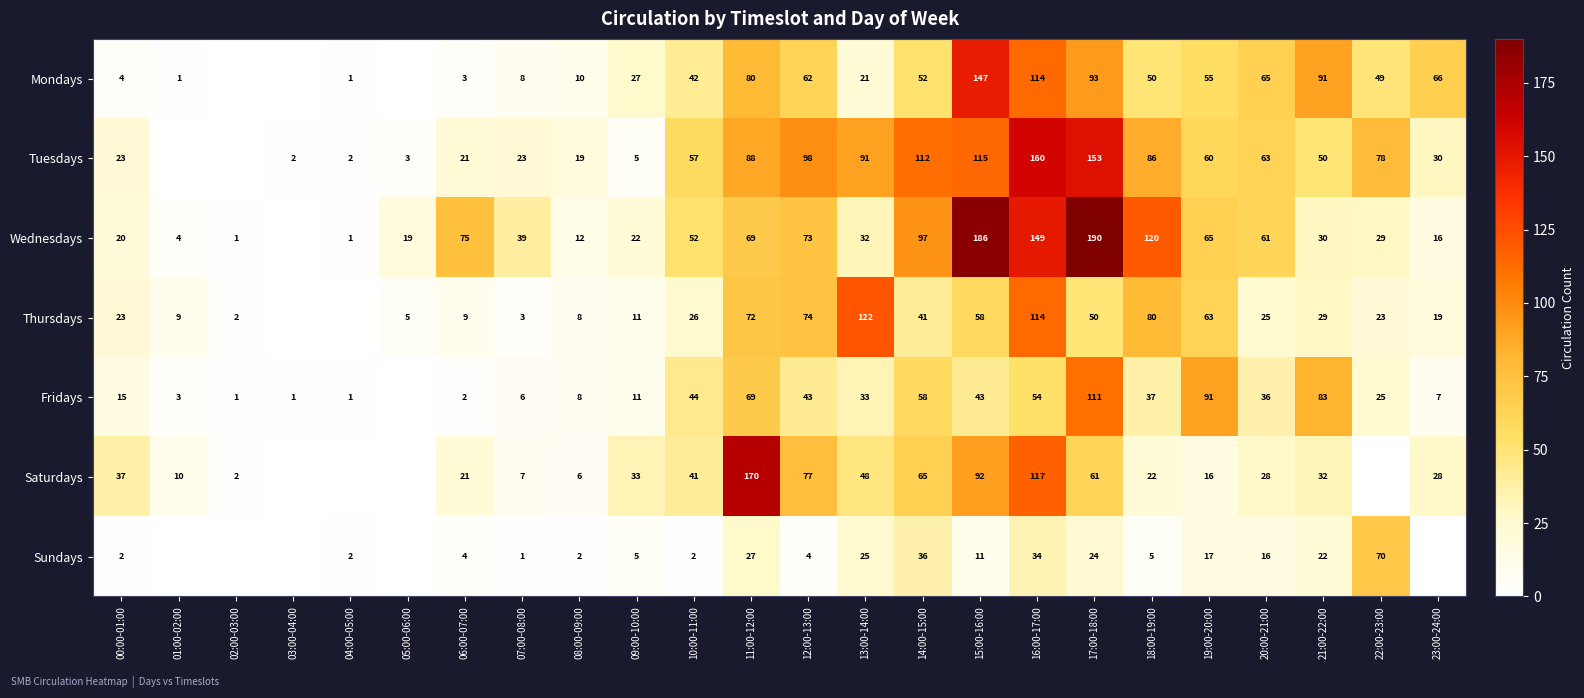

What is the difference between the Mondays values at 01:00-02:00 and 14:00-15:00?

51